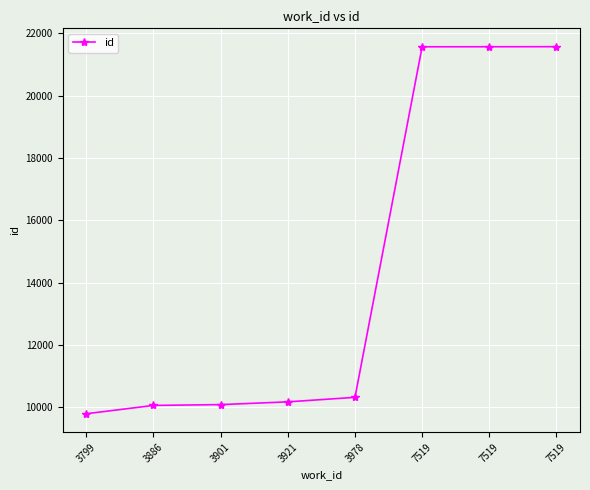

True or false: the data shows 10320 at 3978.

True